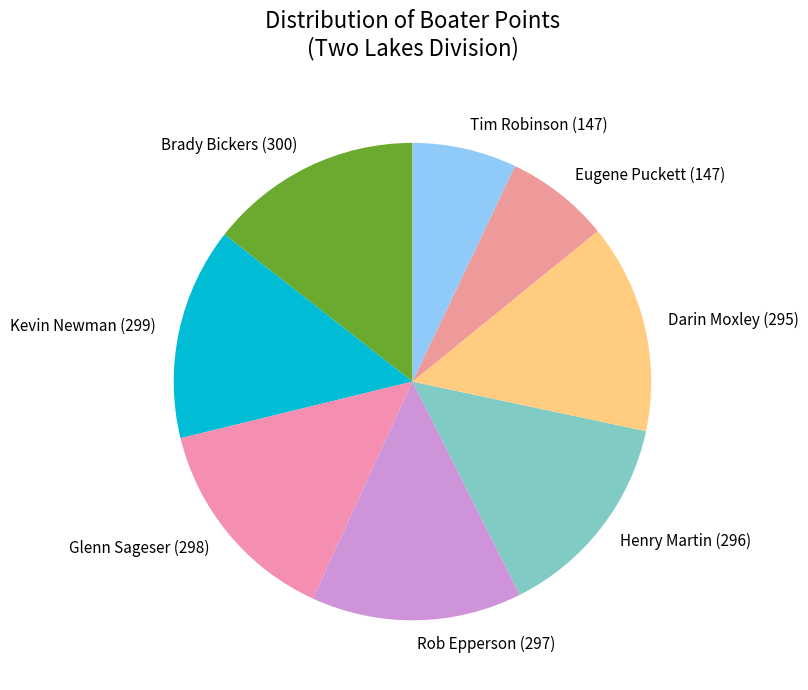

Between Eugene Puckett (147) and Kevin Newman (299), which is larger?

Kevin Newman (299)